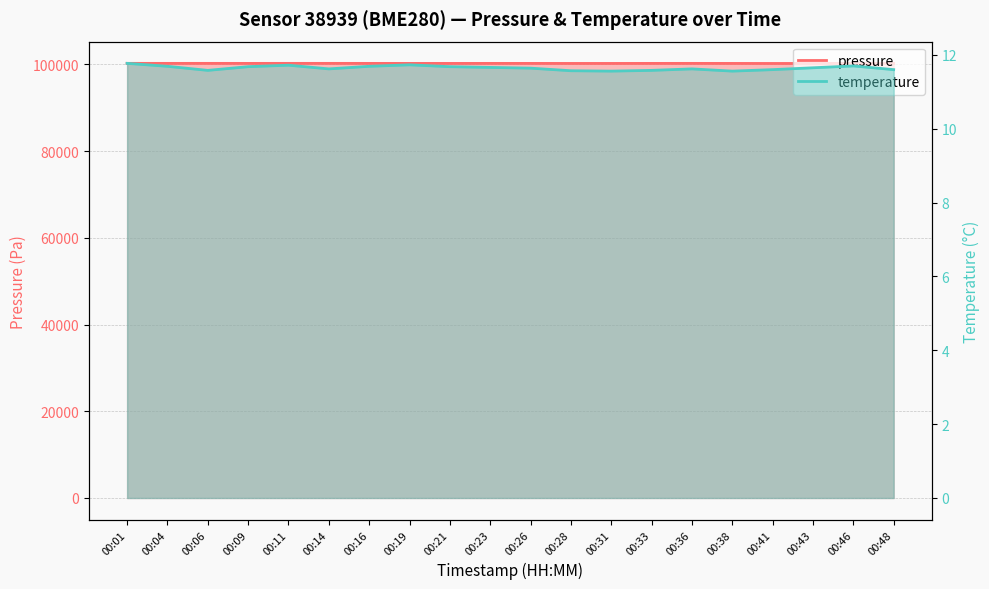

Reading left to right, transcribe all the data shown in this chart.

pressure: 00:01=100263.5	00:04=100257.6	00:06=100261.7	00:09=100254.1	00:11=100260.6	00:14=100260.2	00:16=100254.9	00:19=100254.2	00:21=100250.6	00:23=100256.1	00:26=100252.8	00:28=100246.6	00:31=100246.8	00:33=100253.6	00:36=100256.7	00:38=100249.5	00:41=100240.8	00:43=100243.7	00:46=100238.6	00:48=100235.5
temperature: 00:01=11.8	00:04=11.7	00:06=11.6	00:09=11.7	00:11=11.7	00:14=11.6	00:16=11.7	00:19=11.7	00:21=11.7	00:23=11.7	00:26=11.6	00:28=11.6	00:31=11.6	00:33=11.6	00:36=11.6	00:38=11.6	00:41=11.6	00:43=11.7	00:46=11.7	00:48=11.6